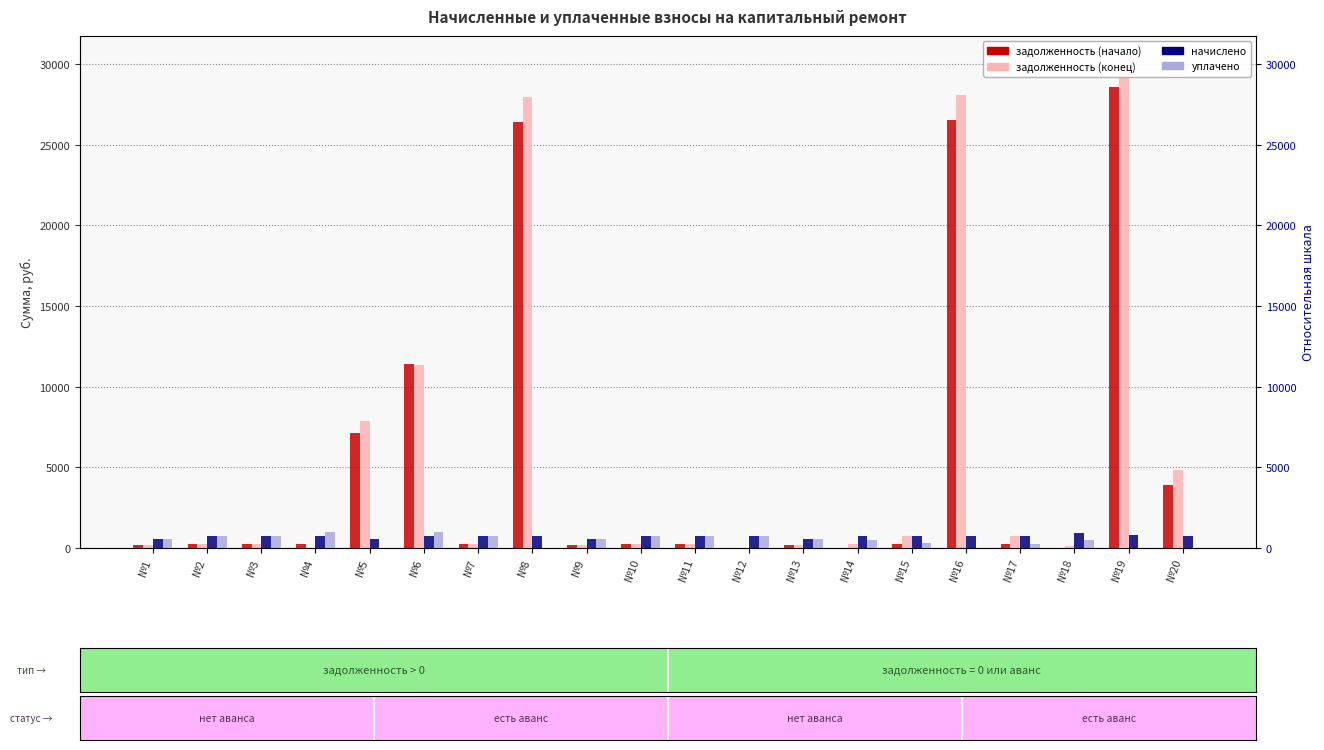

Is it true that задолженность (конец) equals 178.4 at №13?

True